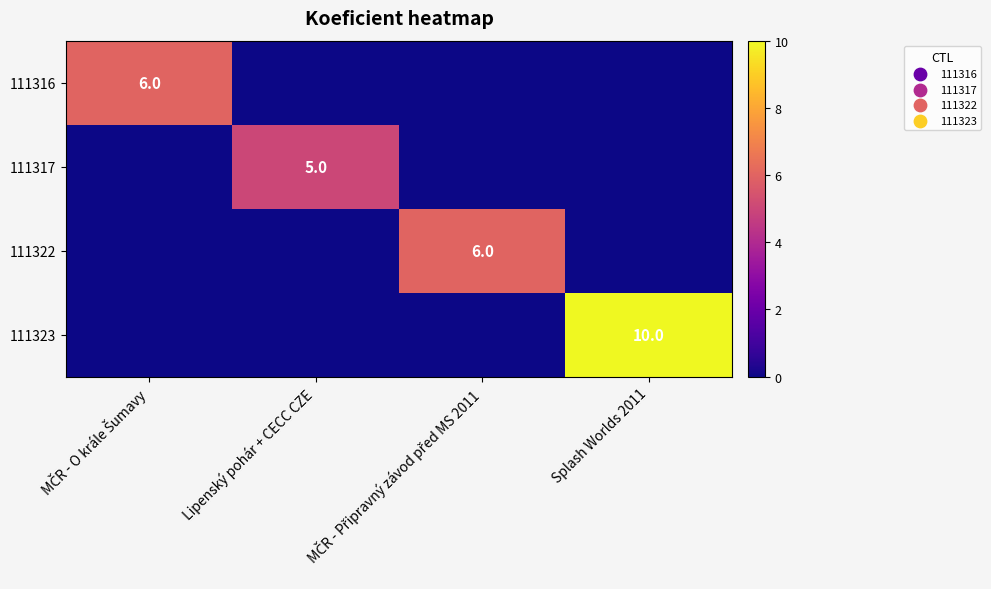

The 111322 series shows 9 at MČR - Připravný závod před MS 2011. True or false?

False